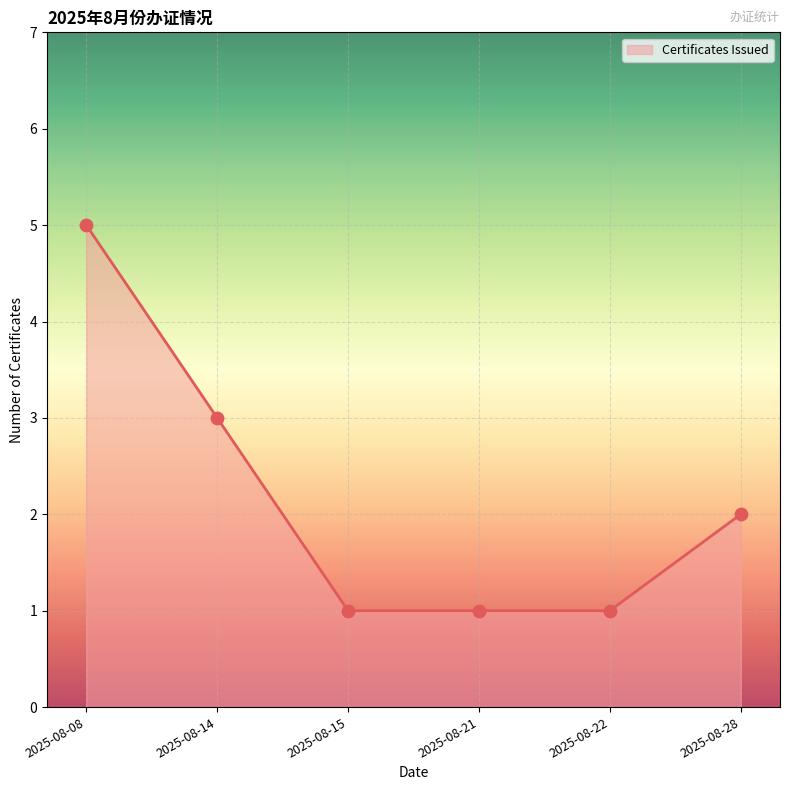

What is the change in value from 2025-08-08 to 2025-08-21?

-4